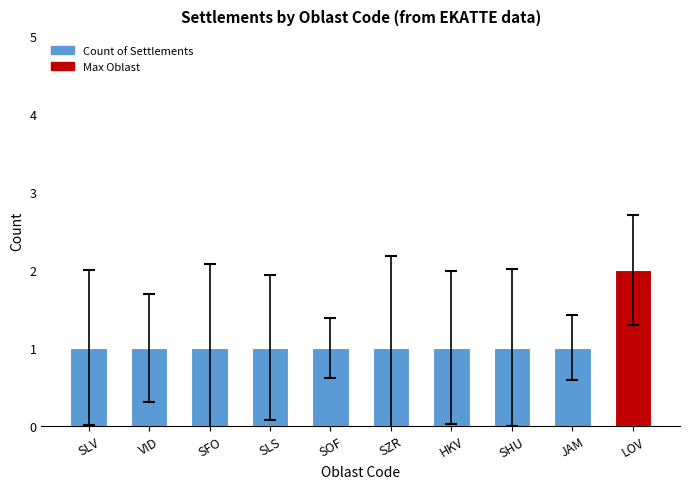

What is the difference between the values at VID and LOV?

1